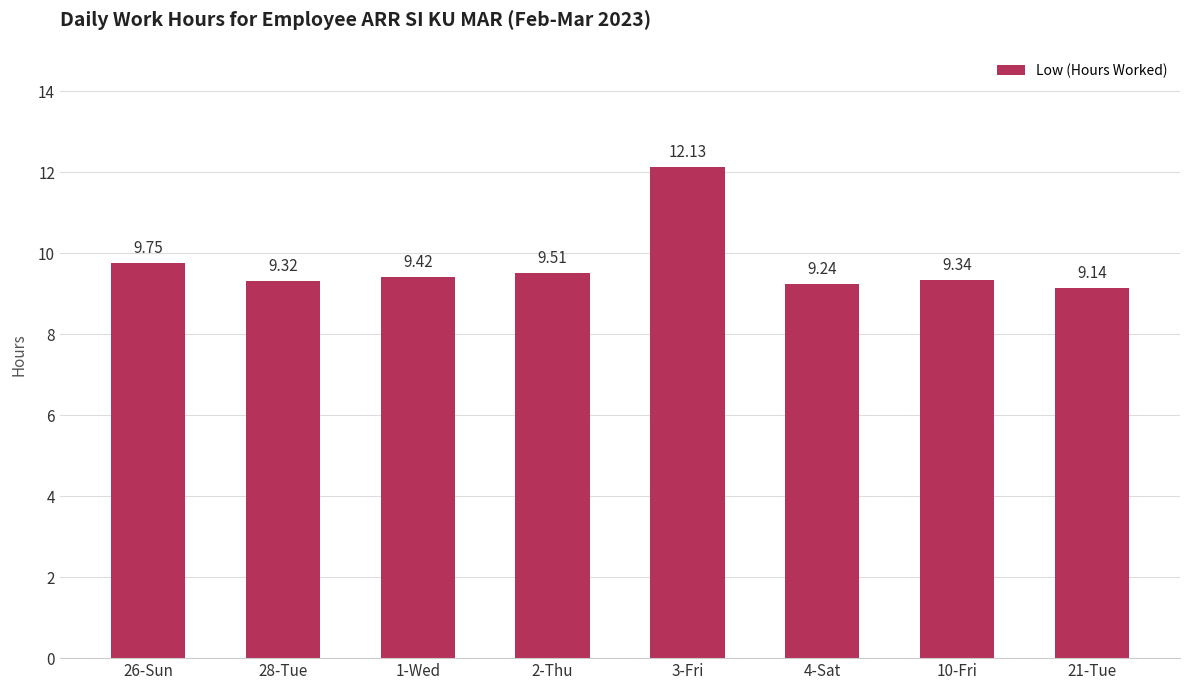

What is the average value?

9.7